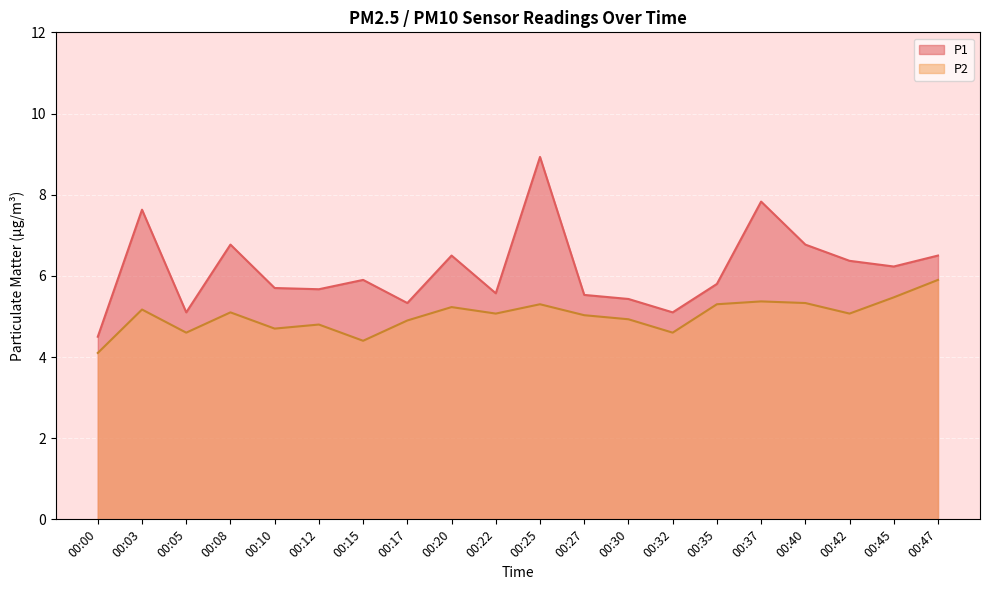

Where does the P1 series first go above 5?

00:03